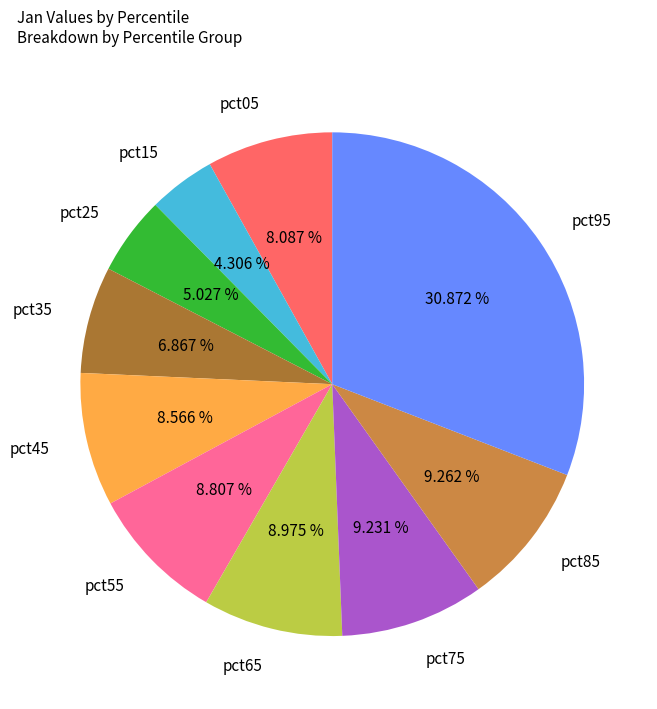

What percentage is the pct95 slice, to the nearest percent?

31%